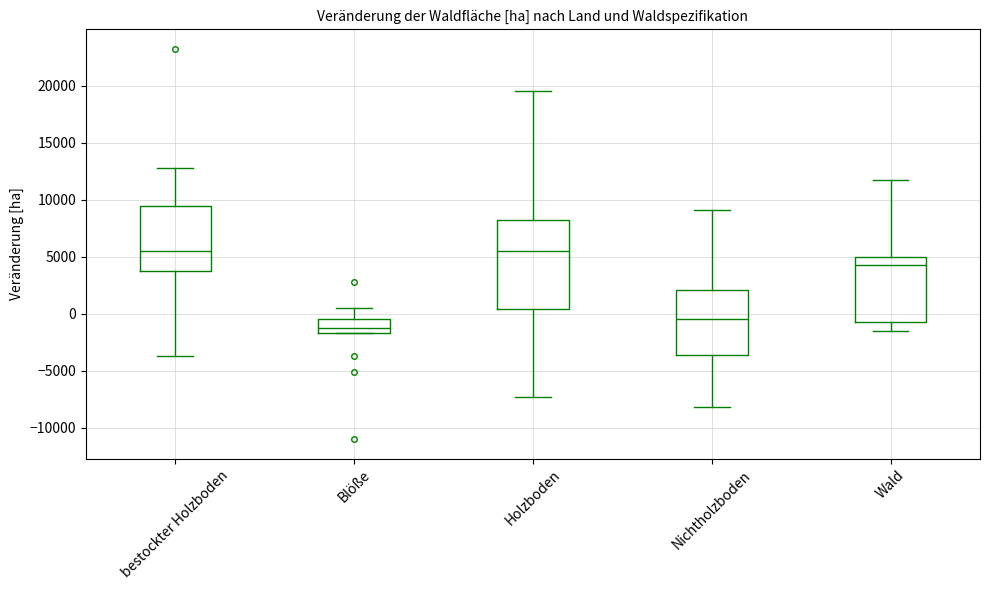

Comparing the boxes themselves (not the whiskers), which one is the tallest?

Holzboden